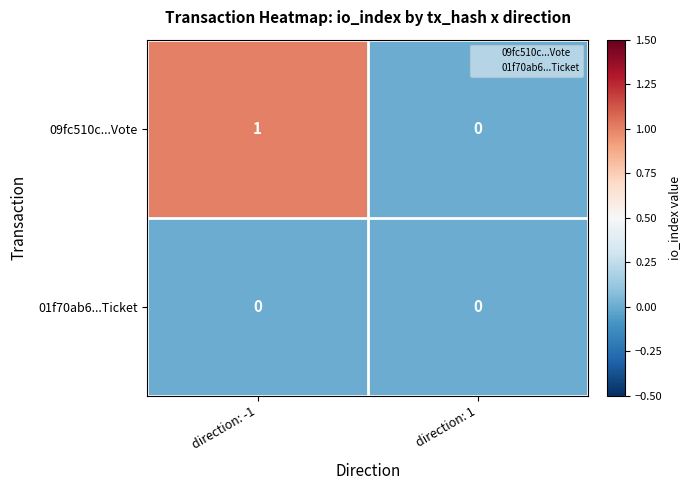

List the series in order of their overall mean, lowest first.

01f70ab6...Ticket, 09fc510c...Vote